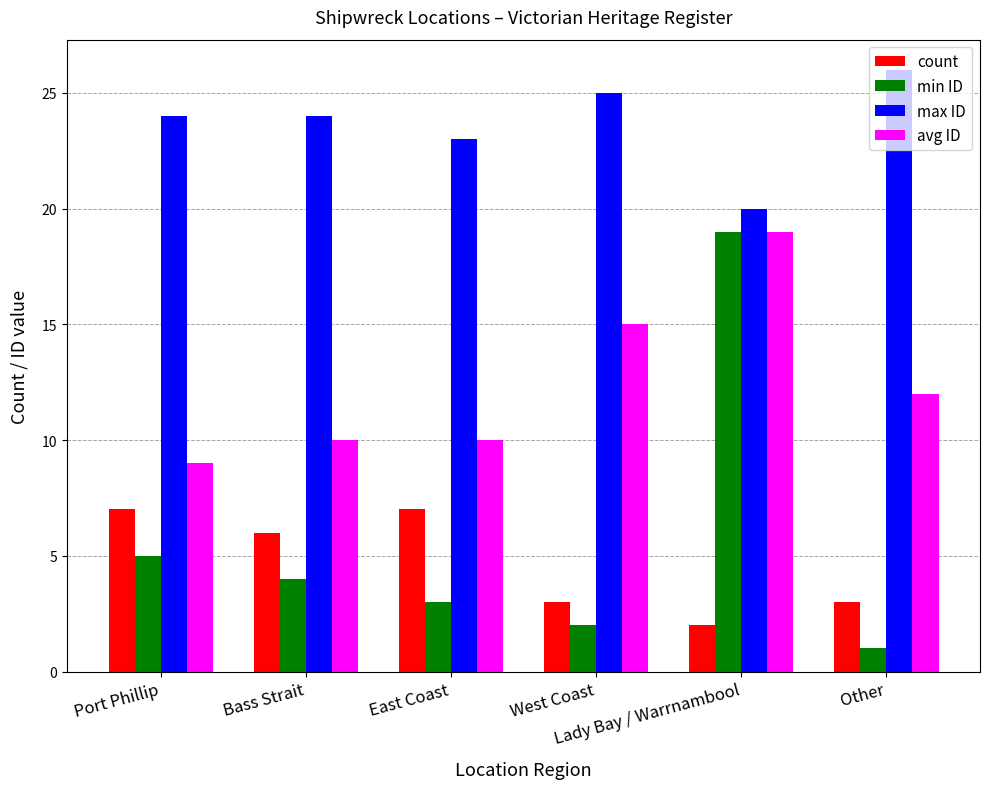

What is the difference between the count values at Bass Strait and Other?

3